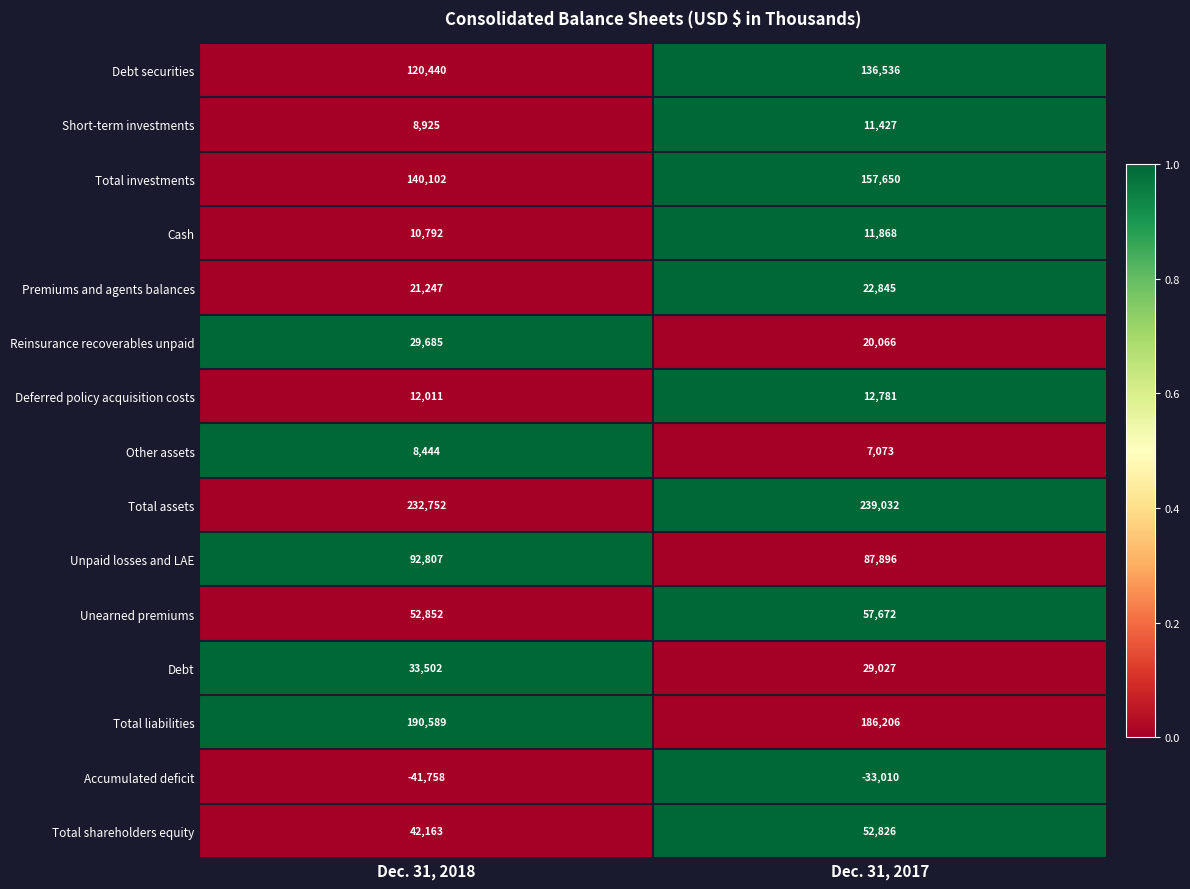

Reading left to right, transcribe all the data shown in this chart.

Debt securities: 120440	136536
Short-term investments: 8925	11427
Total investments: 140102	157650
Cash: 10792	11868
Premiums and agents balances: 21247	22845
Reinsurance recoverables unpaid: 29685	20066
Deferred policy acquisition costs: 12011	12781
Other assets: 8444	7073
Total assets: 232752	239032
Unpaid losses and LAE: 92807	87896
Unearned premiums: 52852	57672
Debt: 33502	29027
Total liabilities: 190589	186206
Accumulated deficit: -41758	-33010
Total shareholders equity: 42163	52826